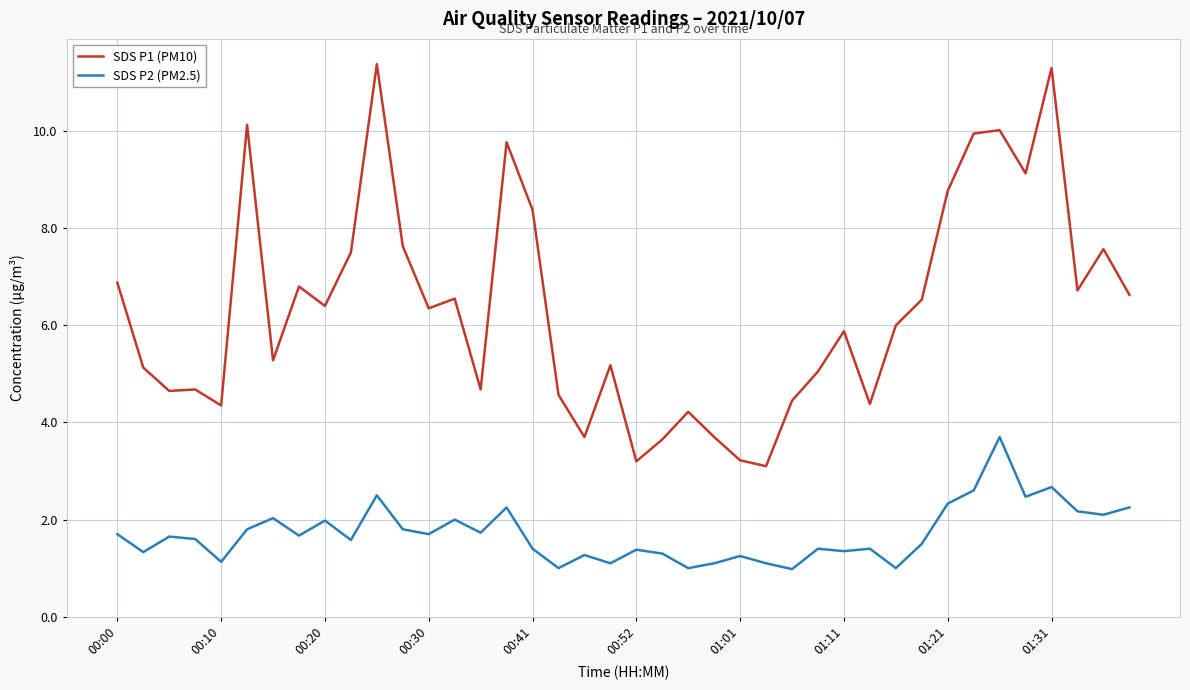

What is the difference between the maximum and minimum values in the SDS P2 (PM2.5) series?

2.7